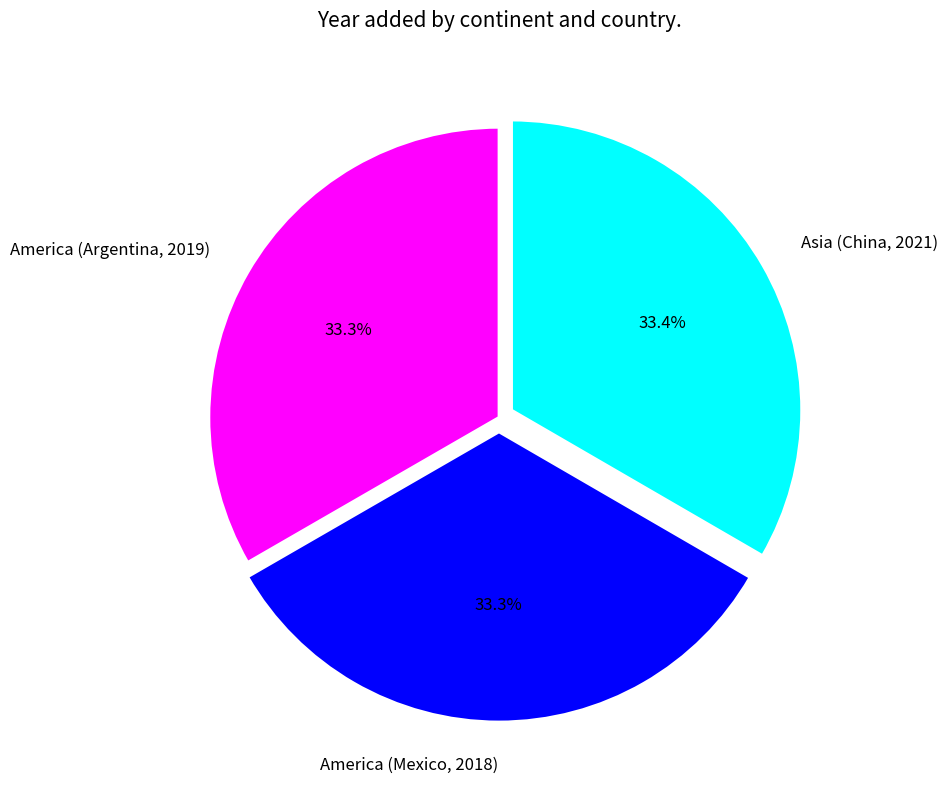

How much of the chart is everything except Asia (China, 2021)?

66.6%